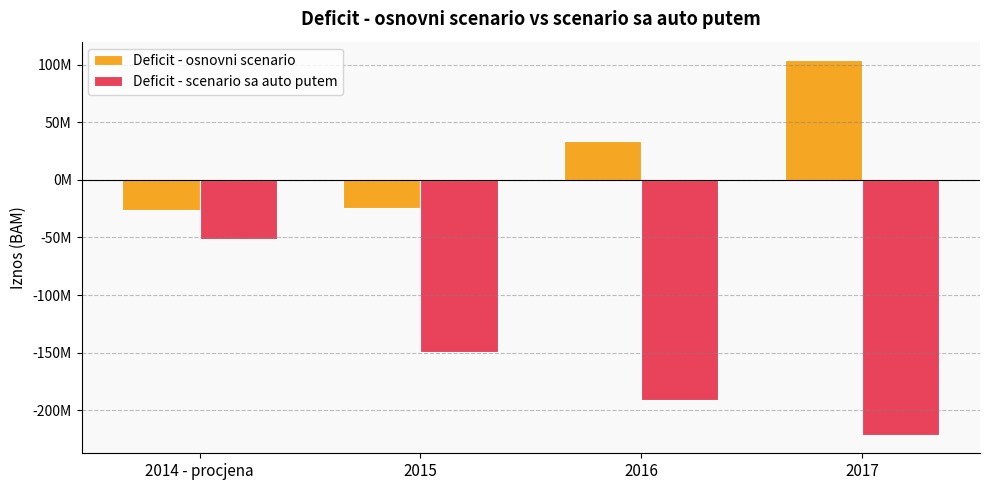

What is the lowest value of the Deficit - osnovni scenario series?

-26424602.0